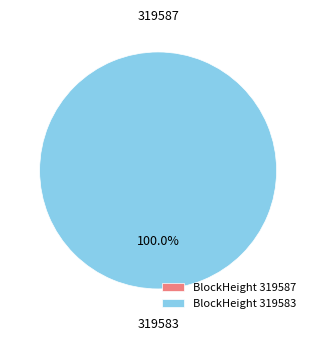

Which slice is the smallest?

319587